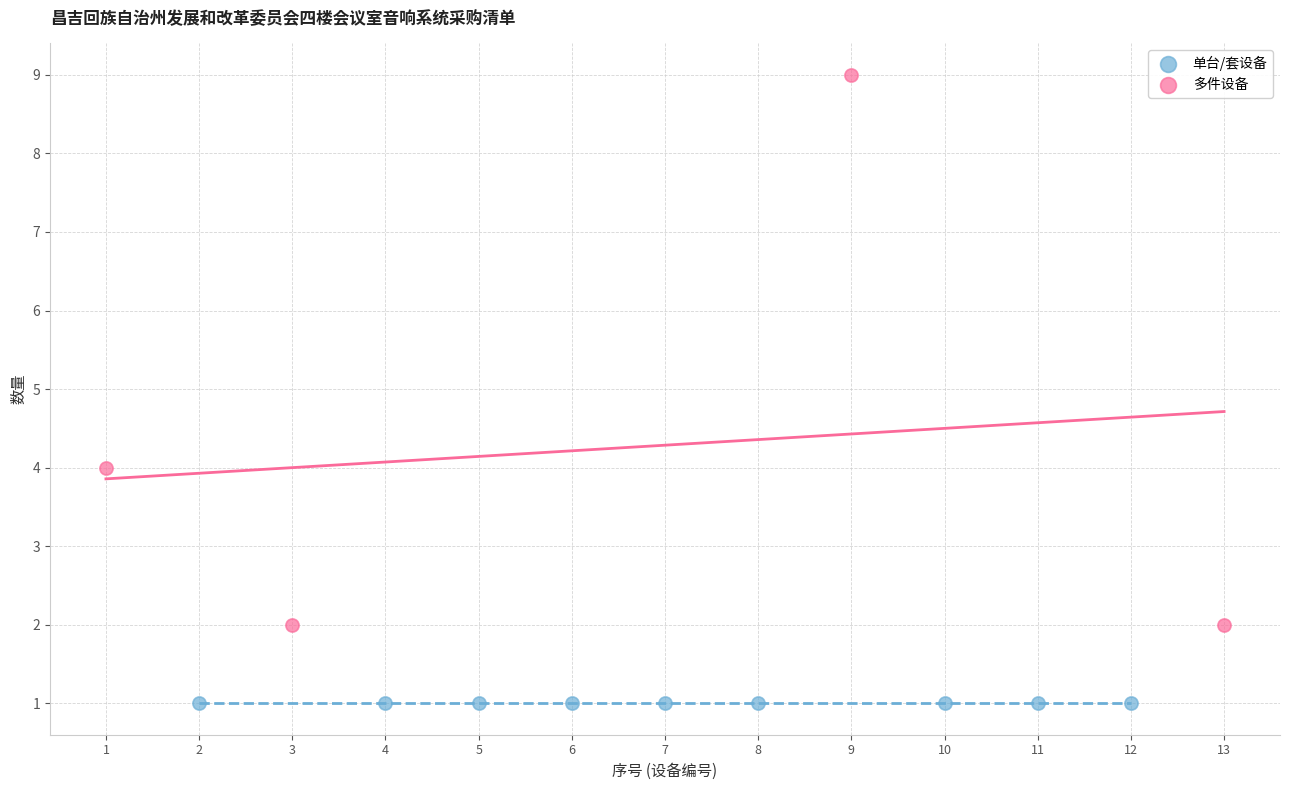

What are all the series names shown in the legend?

单台/套设备, 多件设备